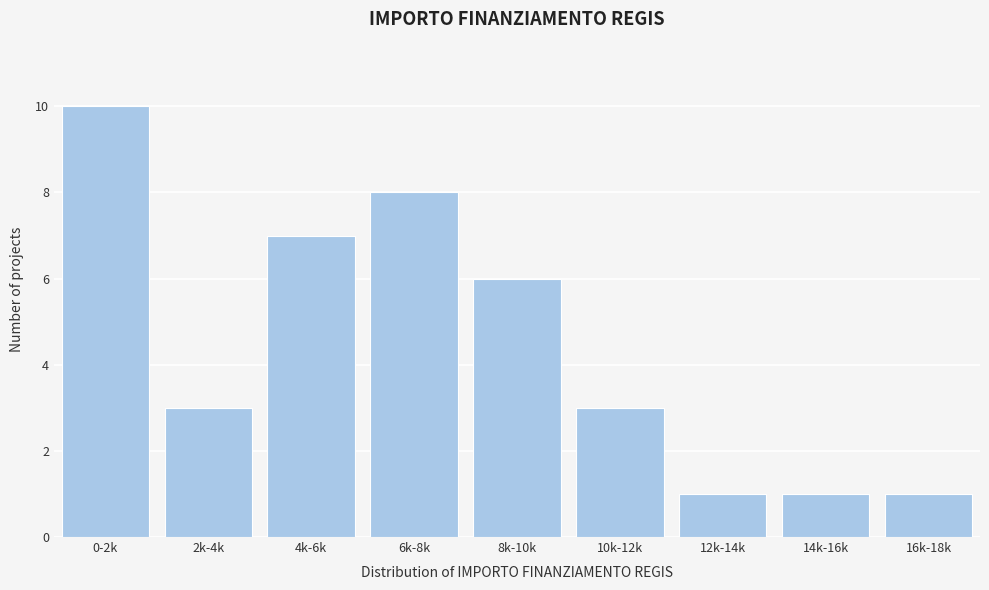

Reading left to right, list all the values displayed in this chart.

10	3	7	8	6	3	1	1	1